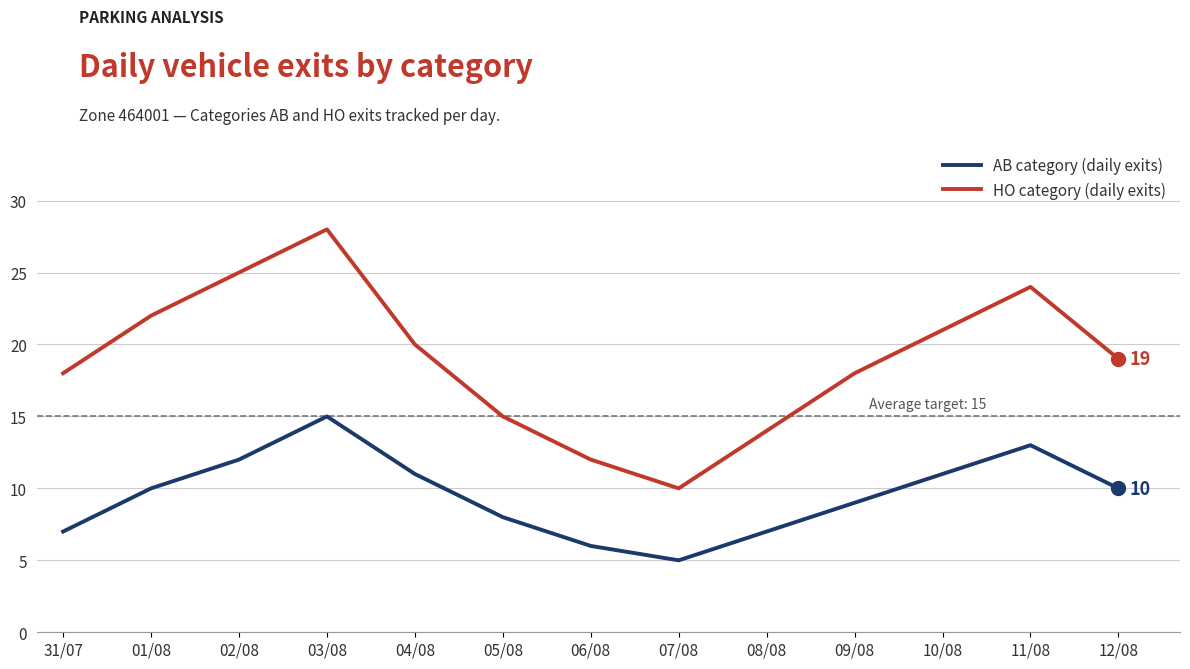

Is the value of HO category (daily exits) at 03/08 greater than the value of AB category (daily exits) at 06/08?

Yes